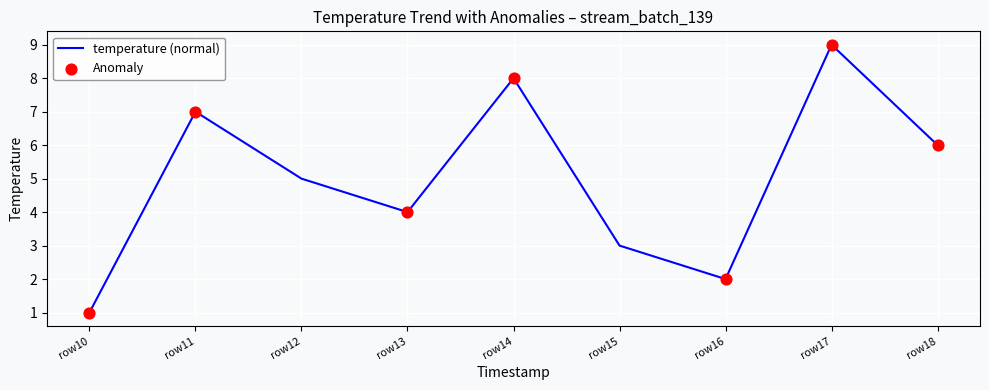

What is the ratio of the value at row17 to the value at row14?

1.1